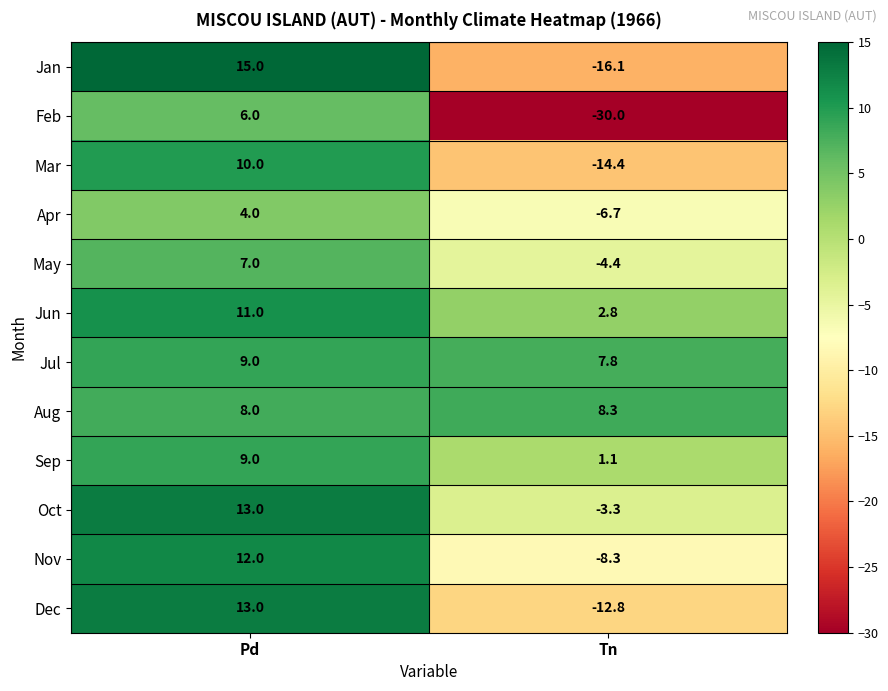

Reading left to right, extract all data points from this chart.

Jan: 15.0	-16.1
Feb: 6.0	-30.0
Mar: 10.0	-14.4
Apr: 4.0	-6.7
May: 7.0	-4.4
Jun: 11.0	2.8
Jul: 9.0	7.8
Aug: 8.0	8.3
Sep: 9.0	1.1
Oct: 13.0	-3.3
Nov: 12.0	-8.3
Dec: 13.0	-12.8